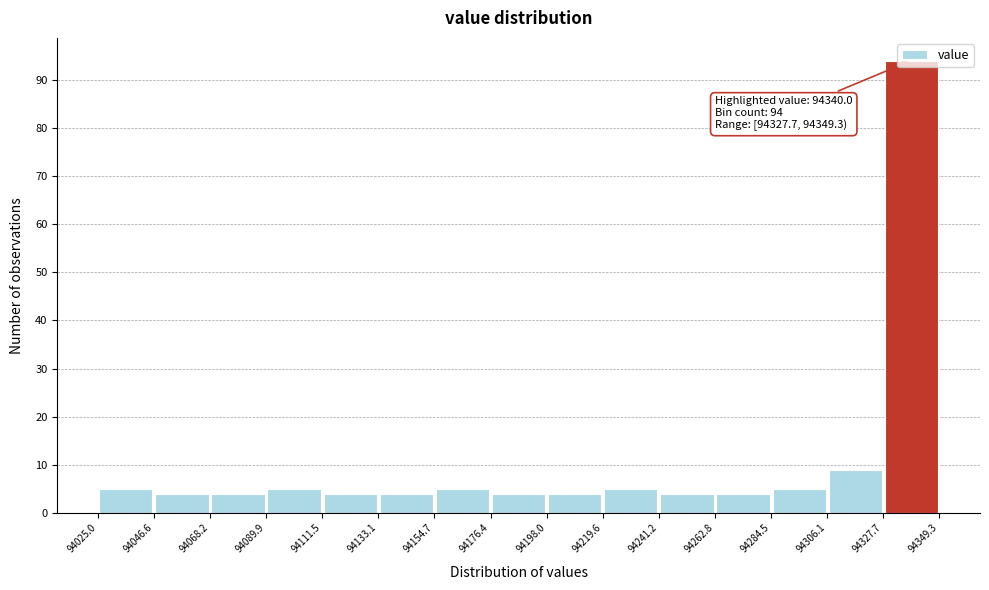

Over which range of the x-axis is the bar tallest?

94327.7 to 94349.3